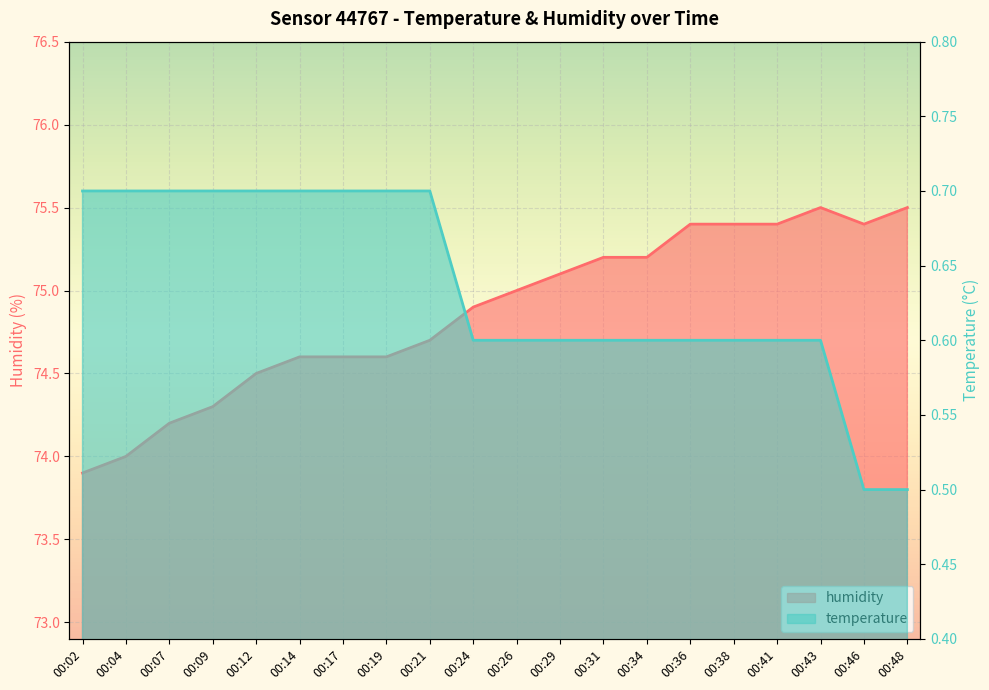

What is the sum of the humidity values at 00:12 and 00:29?

149.6